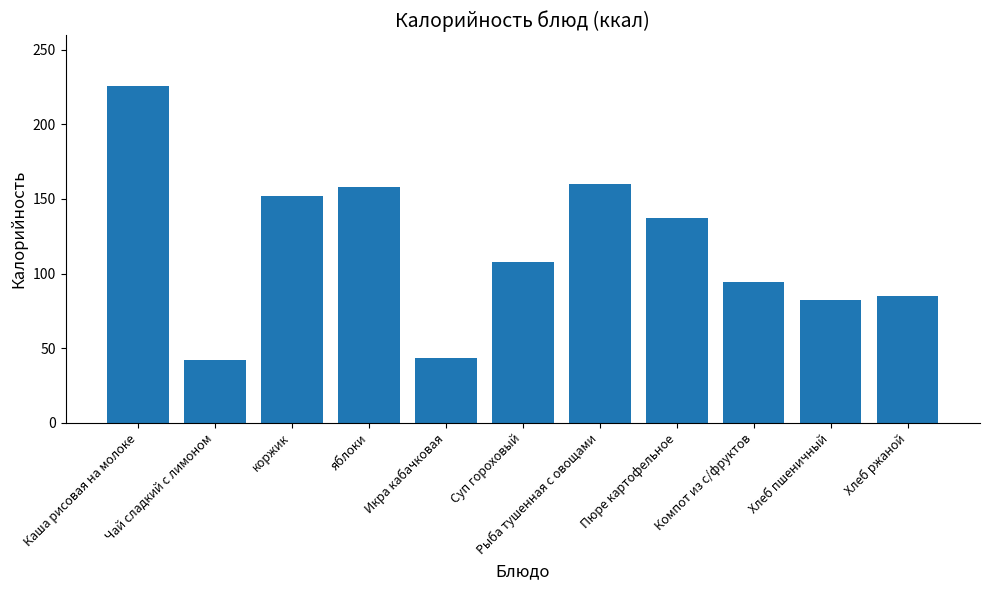

How many data points are less than 108?

5